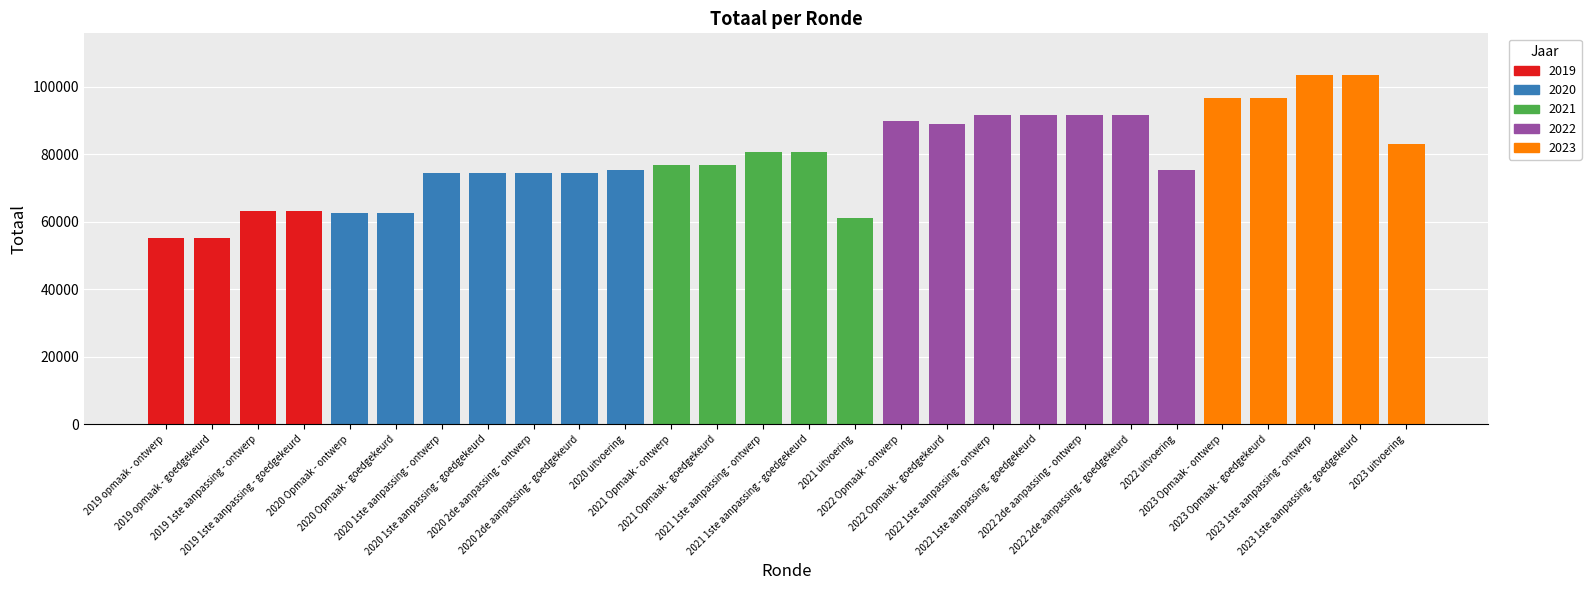

Are the bars horizontal?

No